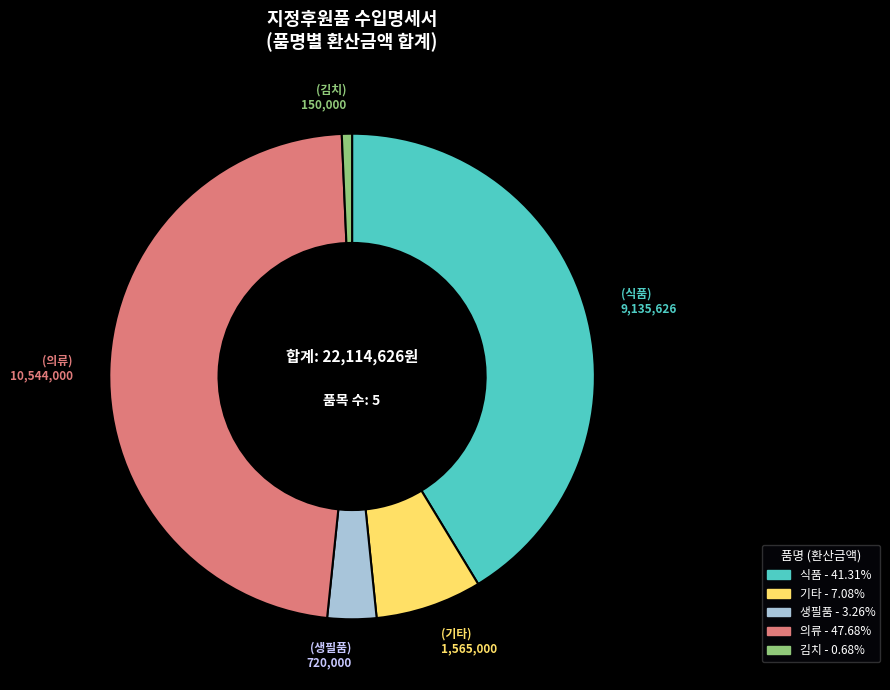

Rank the categories by value from lowest to highest.

김치, 생필품, 기타, 식품, 의류